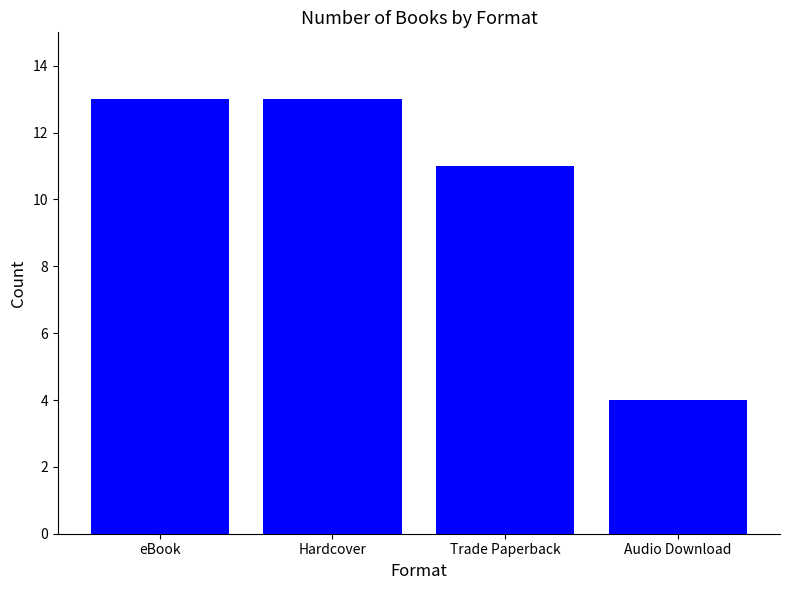

At which label is the value closest to 8?

Trade Paperback